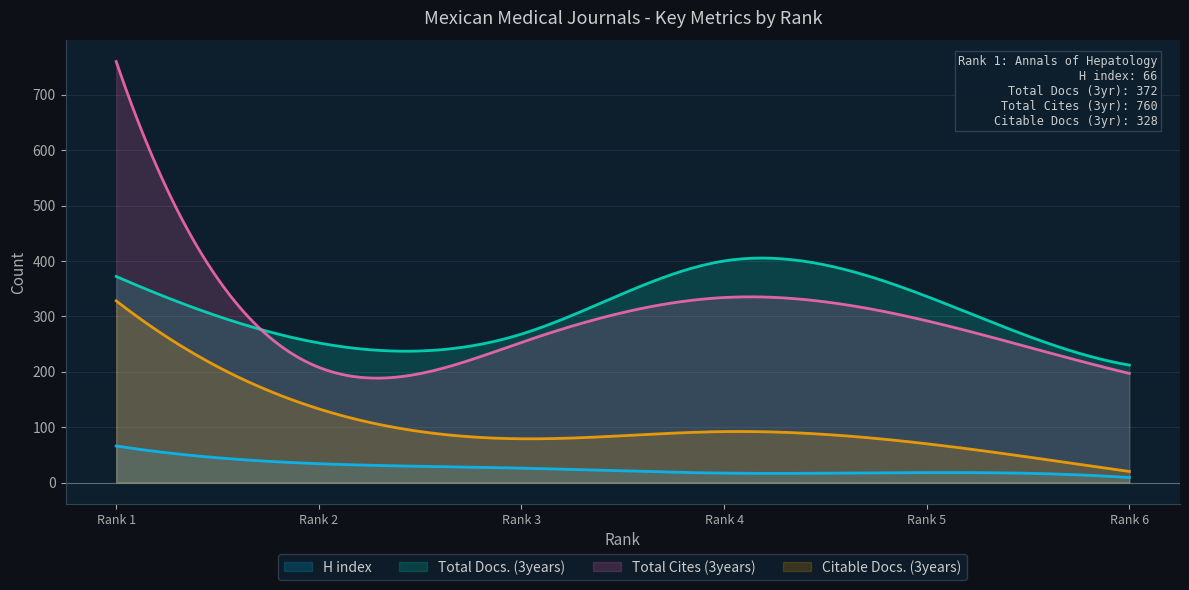

True or false: Total Cites (3years) and H index intersect in this chart.

False